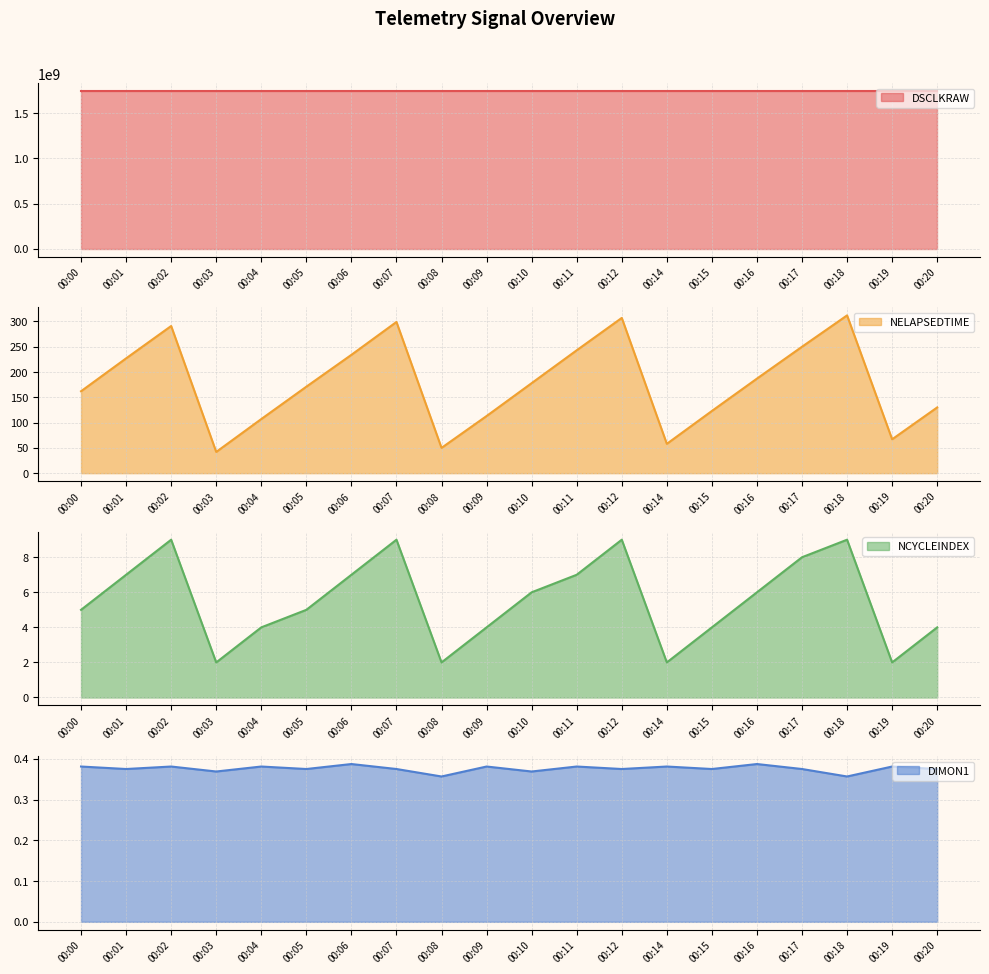

Reading left to right, list all the values displayed in this chart.

DSCLKRAW: 1741049680.7	1741049745.5	1741049810.3	1741049872.8	1741049937.6	1741050002.4	1741050064.9	1741050129.7	1741050194.5	1741050256.9	1741050321.7	1741050386.5	1741050451.3	1741050513.8	1741050576.3	1741050643.4	1741050705.9	1741050768.4	1741050835.5	1741050897.9
NELAPSEDTIME: 162.0	227.0	291.0	42.0	107.0	171.0	234.0	299.0	50.0	113.0	178.0	243.0	307.0	58.0	123.0	187.0	250.0	312.0	67.0	130.0
NCYCLEINDEX: 5.0	7.0	9.0	2.0	4.0	5.0	7.0	9.0	2.0	4.0	6.0	7.0	9.0	2.0	4.0	6.0	8.0	9.0	2.0	4.0
DIMON1: 0.4	0.4	0.4	0.4	0.4	0.4	0.4	0.4	0.4	0.4	0.4	0.4	0.4	0.4	0.4	0.4	0.4	0.4	0.4	0.4